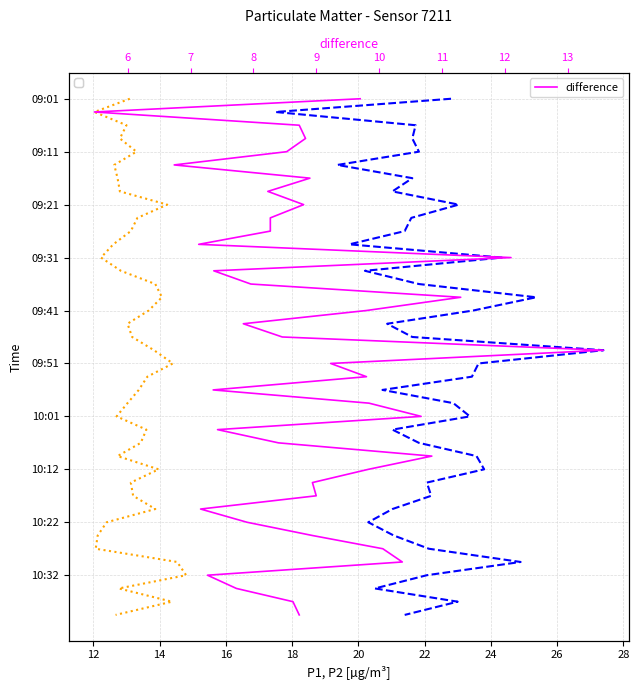

True or false: difference and P2 (PM2.5) cross at least once.

False